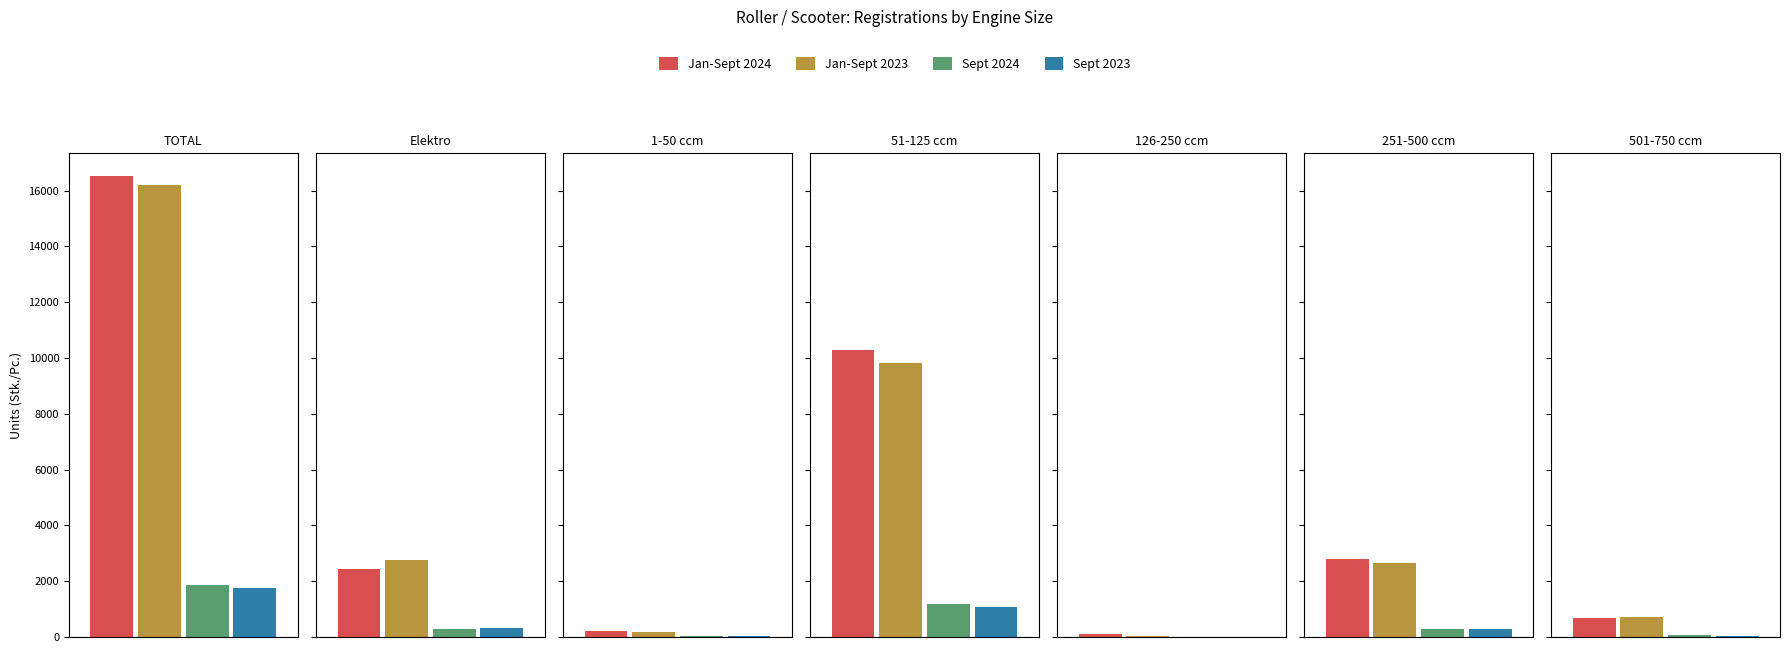

At which label is Sept 2024 closest to 932?

51-125 ccm